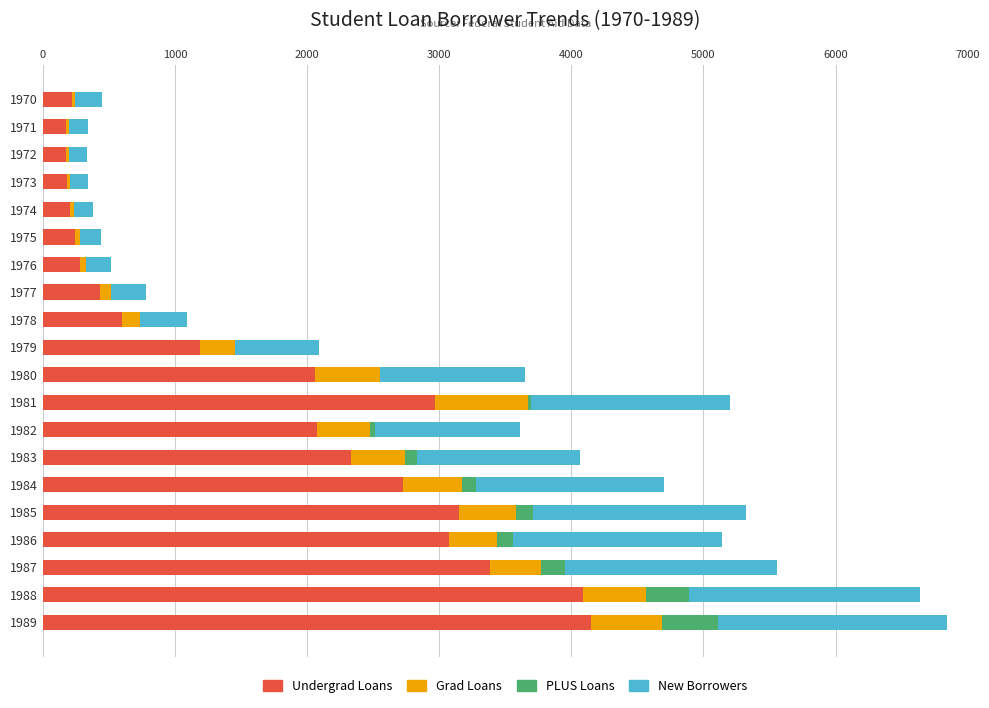

What is the total value across all series at 1988?

6642